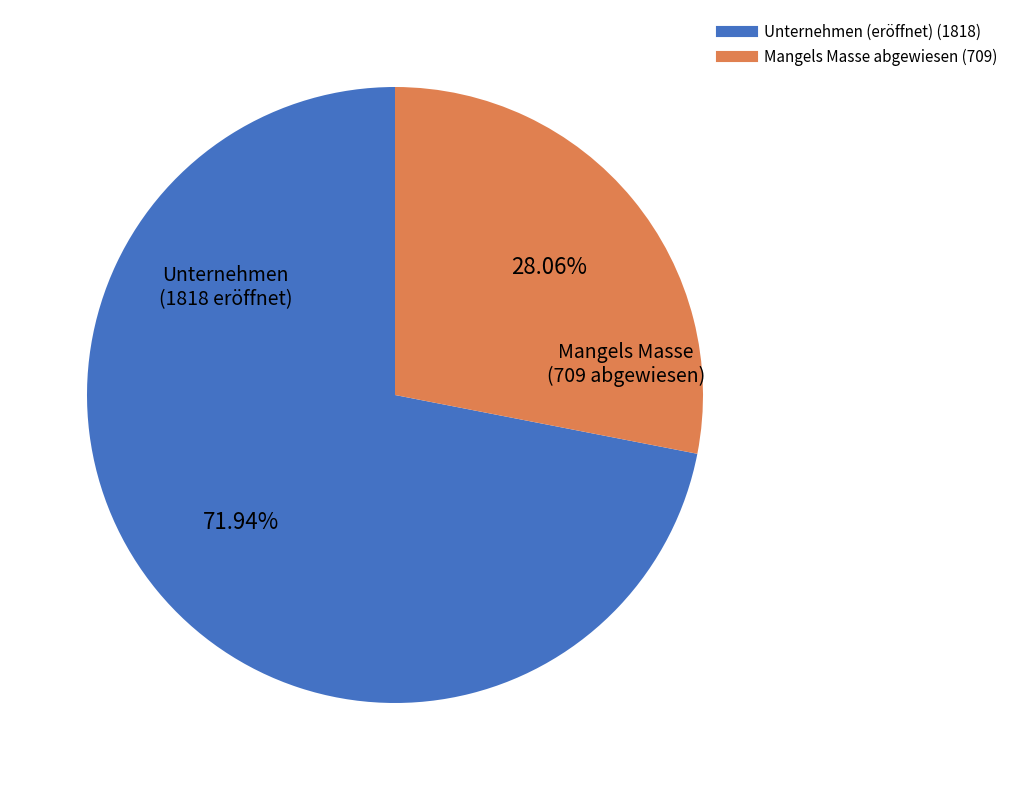

The Unternehmen (eröffnet) slice represents 83% of the pie. True or false?

False